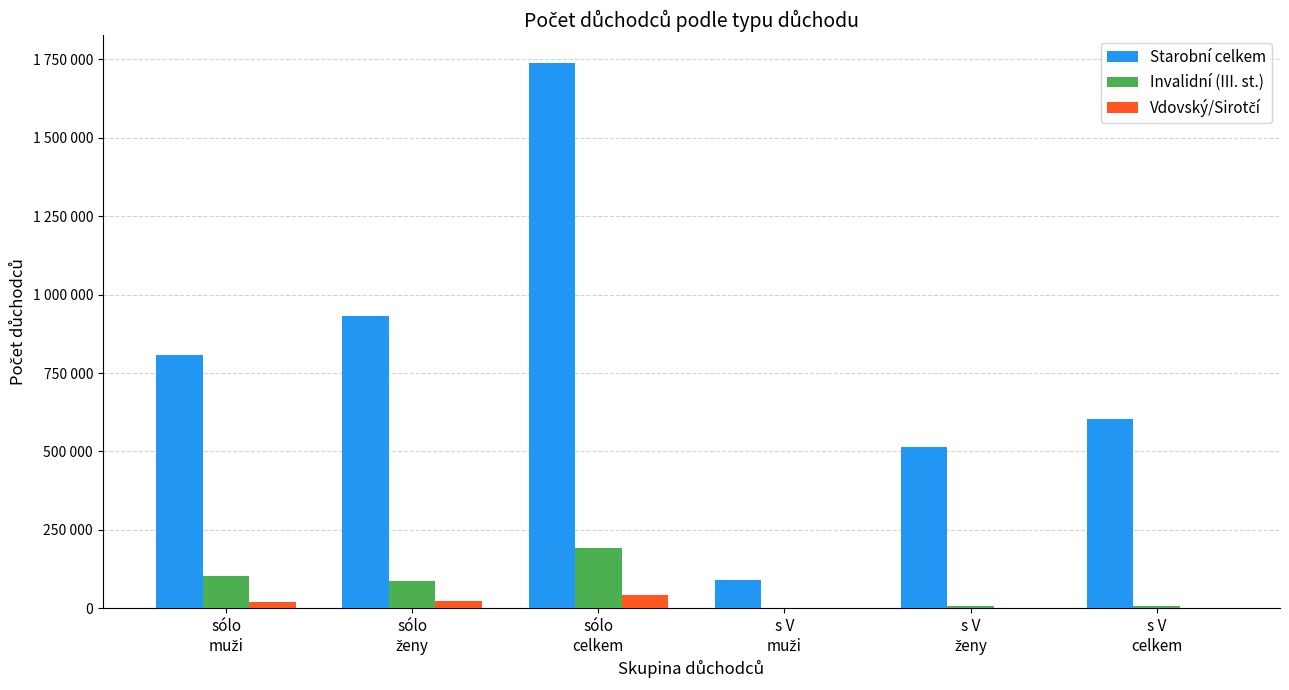

Rank the categories by Vdovský/Sirotčí value from lowest to highest.

s V
muži, s V
ženy, s V
celkem, sólo
muži, sólo
ženy, sólo
celkem